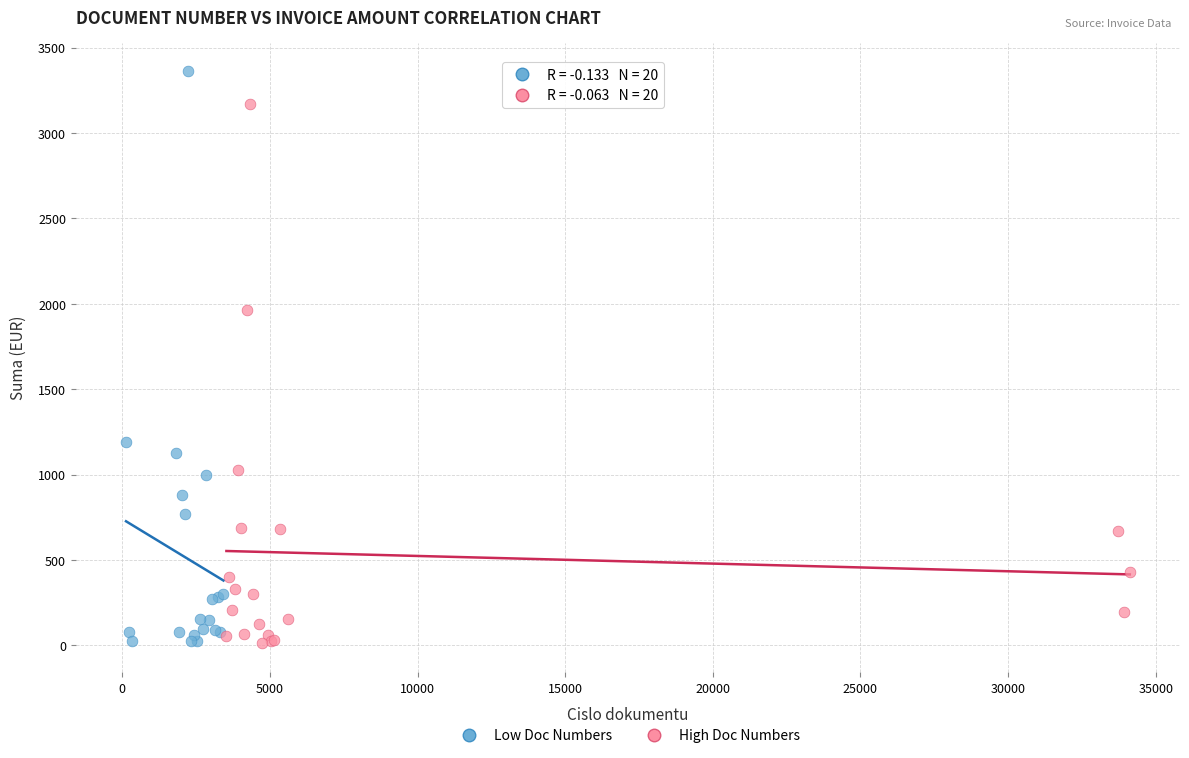

Which series contains the highest Y value?

Low Doc Numbers